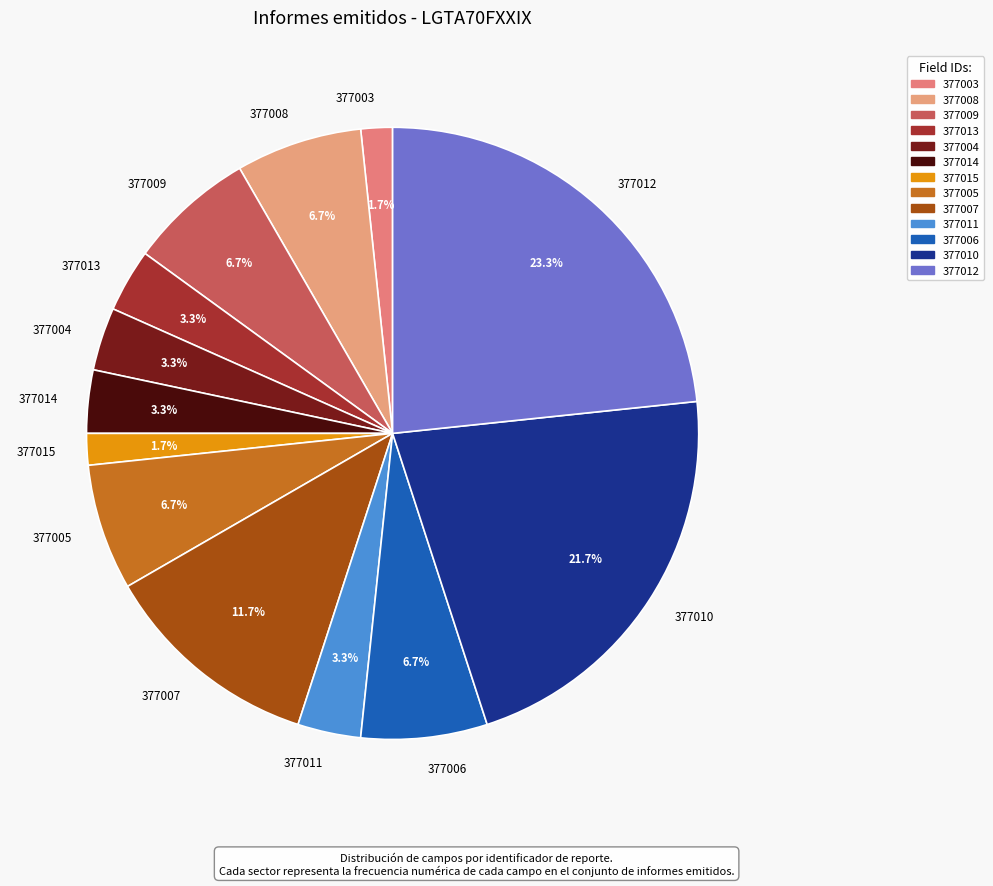

What is the ratio of the value at 377013 to the value at 377004?

1.0